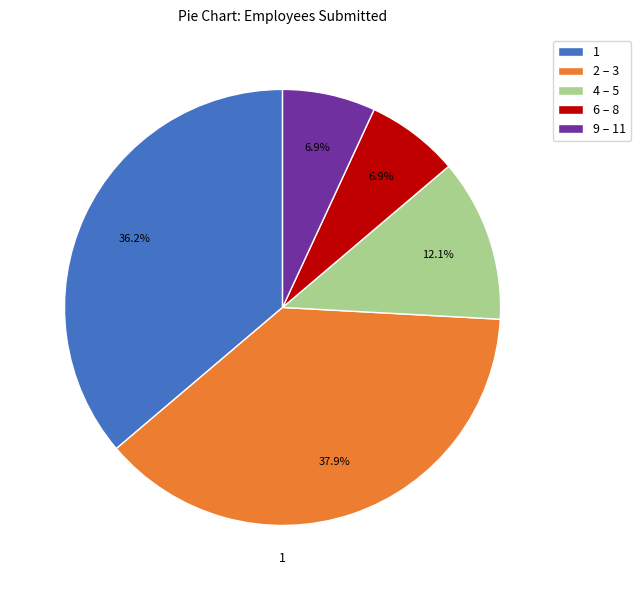

How many segments does this pie chart have?

5